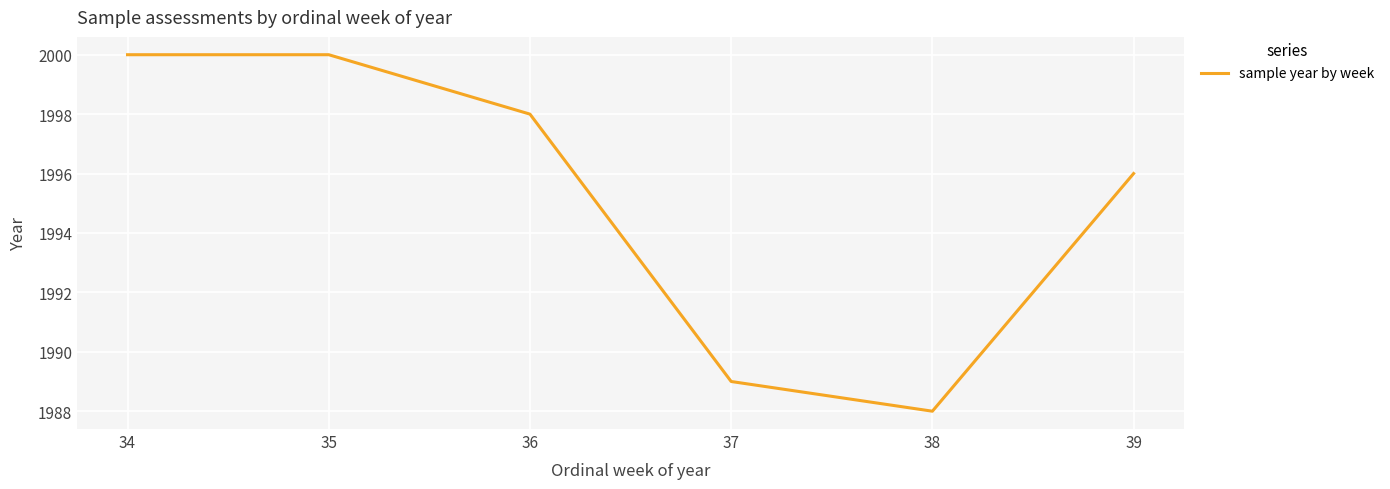

What is the sum of the values at 35 and 34?

4000